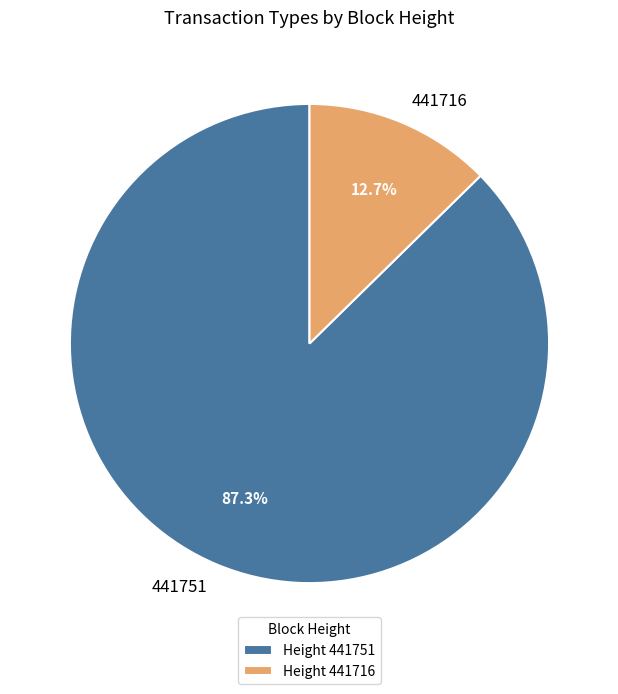

What percentage do 441751 and 441716 together represent?

100.0%